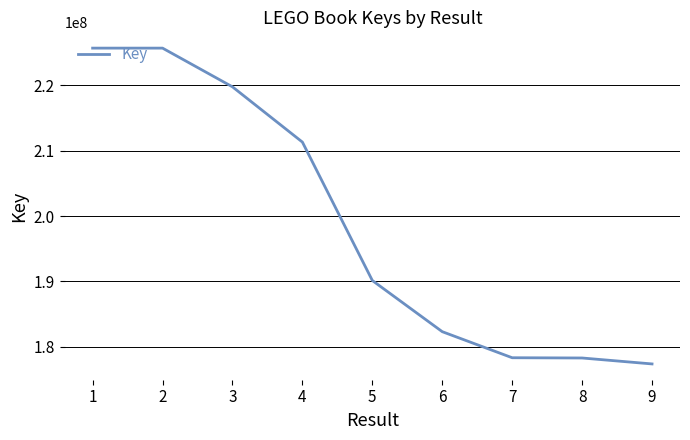

Approximately how many times larger is the value at 7 compared to 6?

1.0